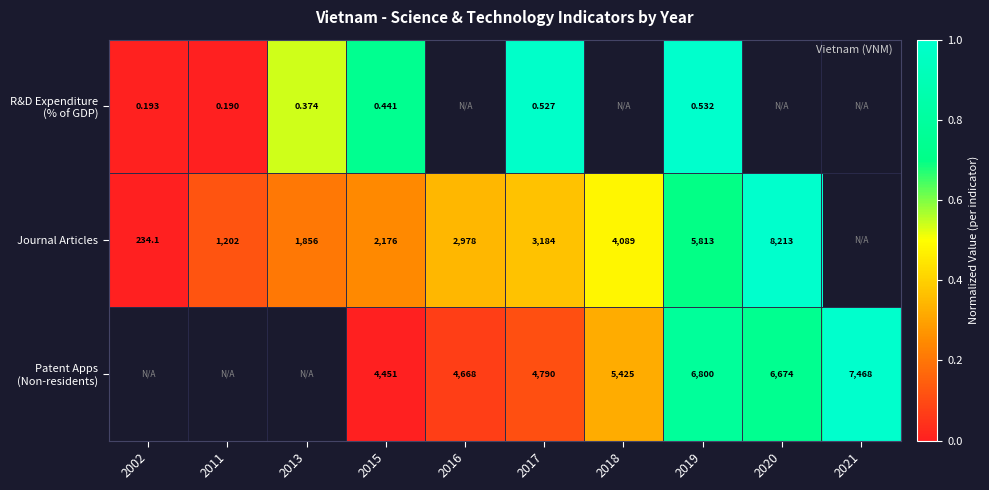

Between 2015 and 2017, which series saw the biggest shift?

Journal Articles